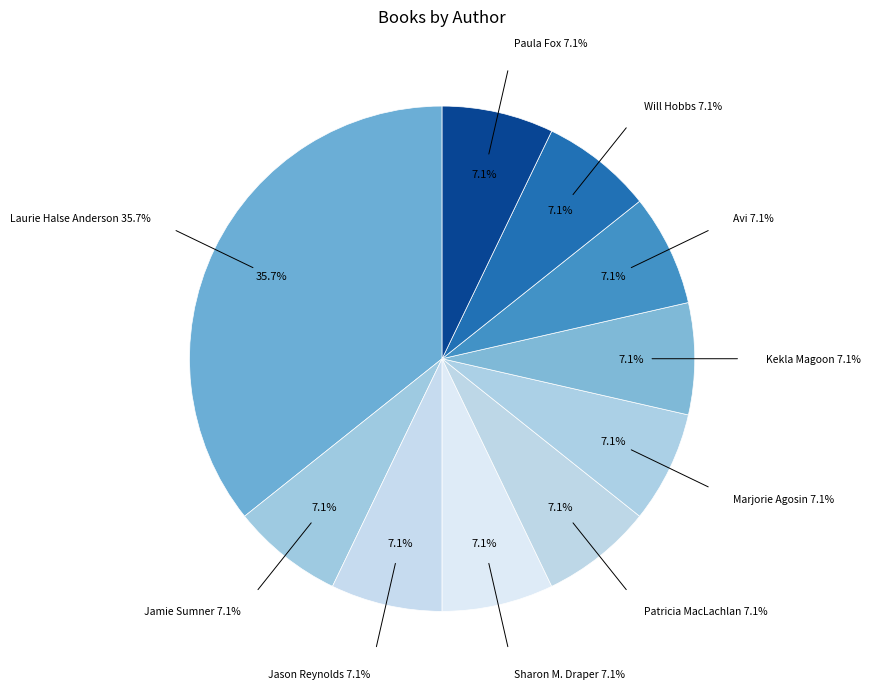

Is it true that Kekla Magoon is 18% of the pie?

False